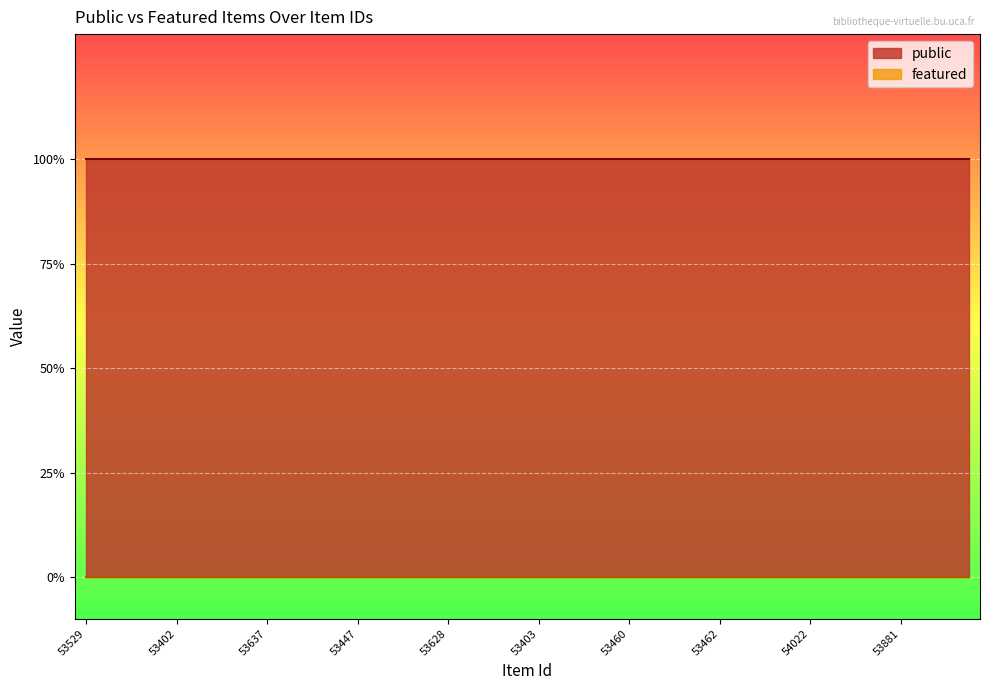

What is the label of the 12th point from the right?

53462